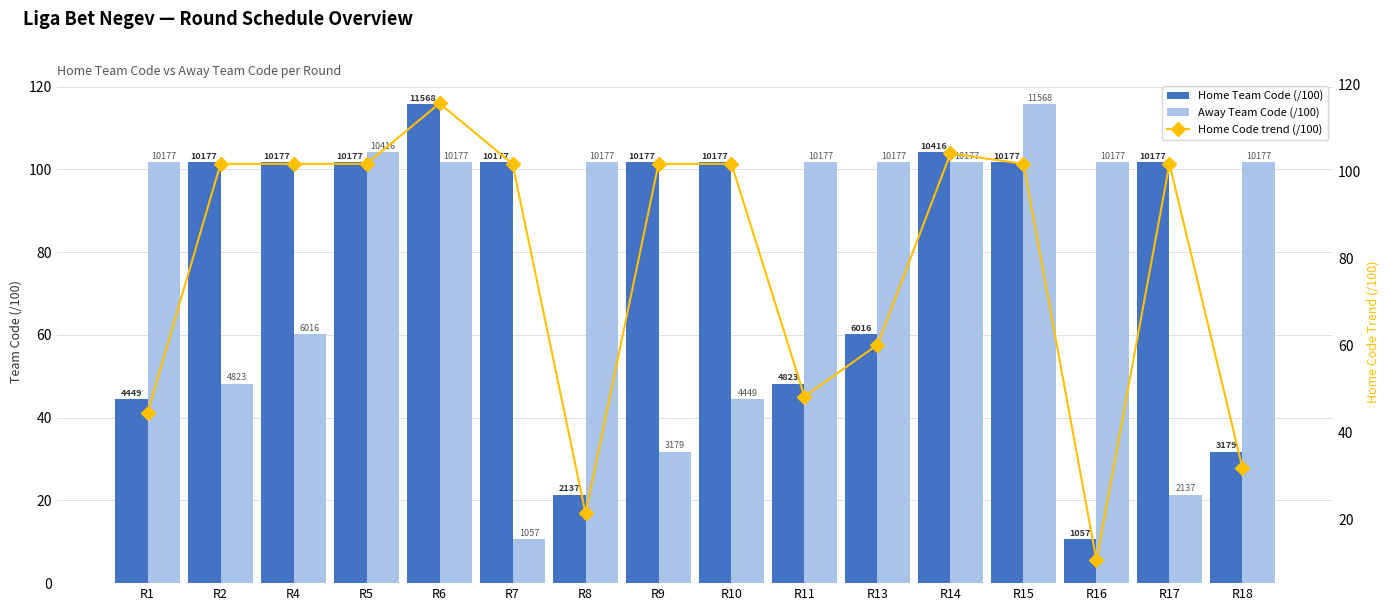

What is the sum of the Home Team Code (/100) values at R10 and R15?

203.5